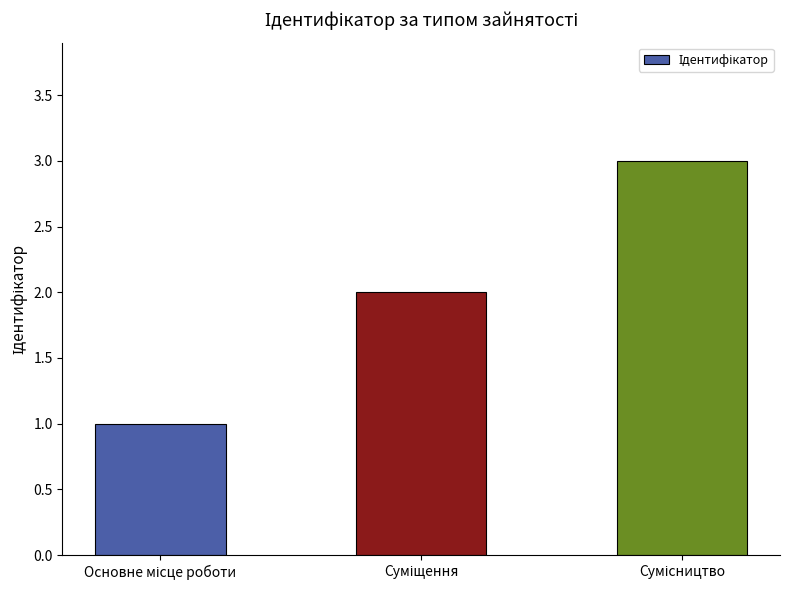

What is the difference between the maximum and second lowest values?

1